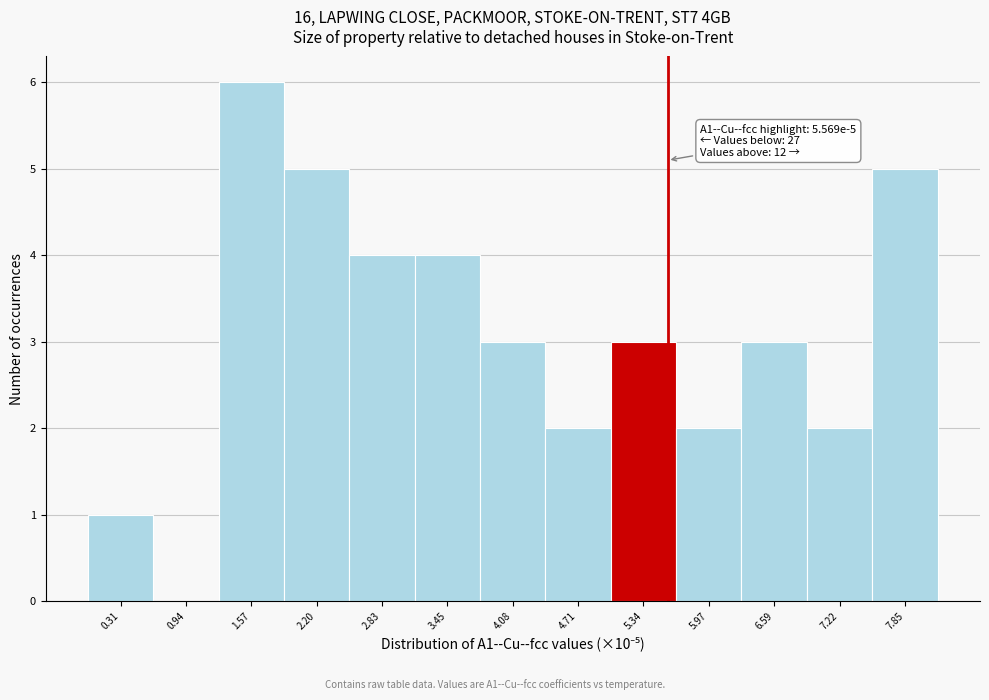

Which range on the x-axis has the tallest bar?

1.3 to 1.9